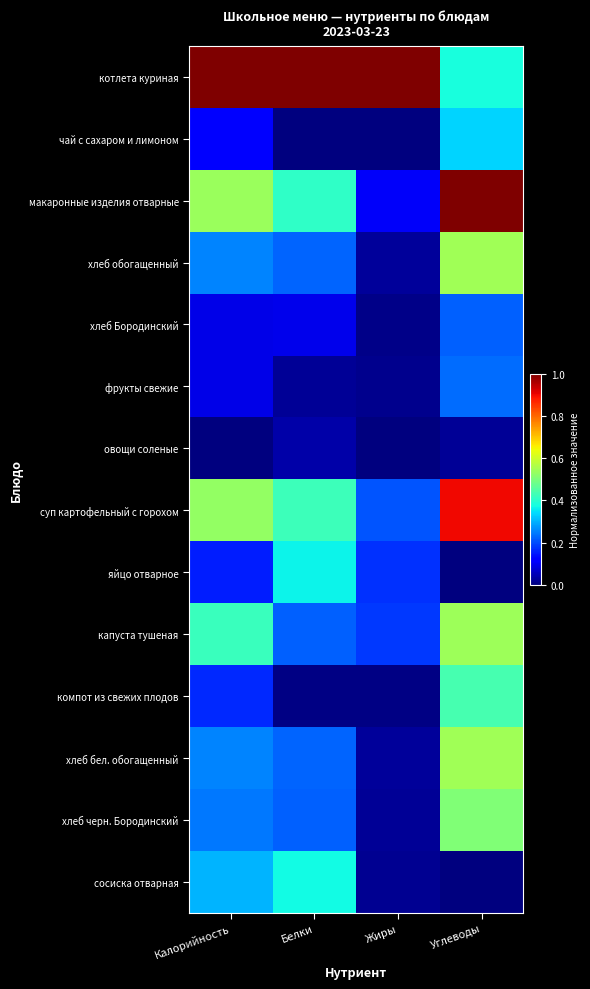

Between Углеводы and Жиры, which is larger?

Жиры